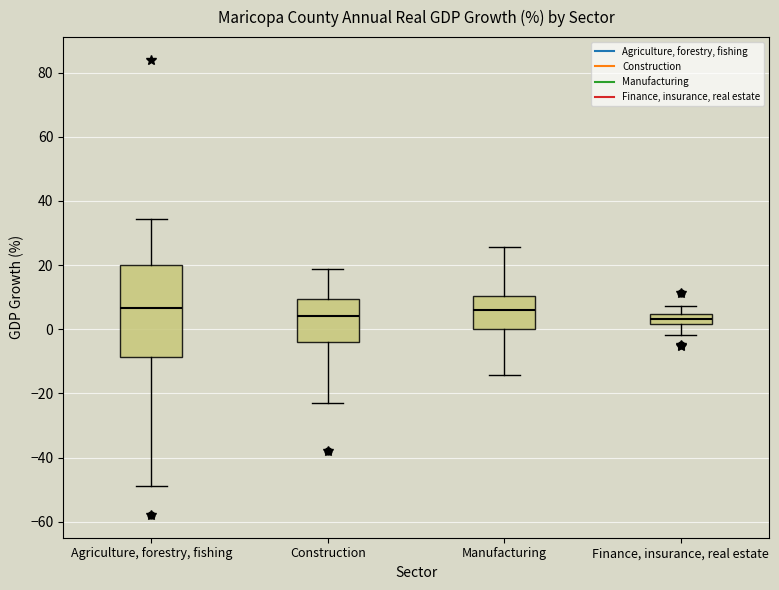

Where is the upper edge of the box for Manufacturing on the y-axis? The values are not printed on the chart, so give them approximately, as read against the axis.

10